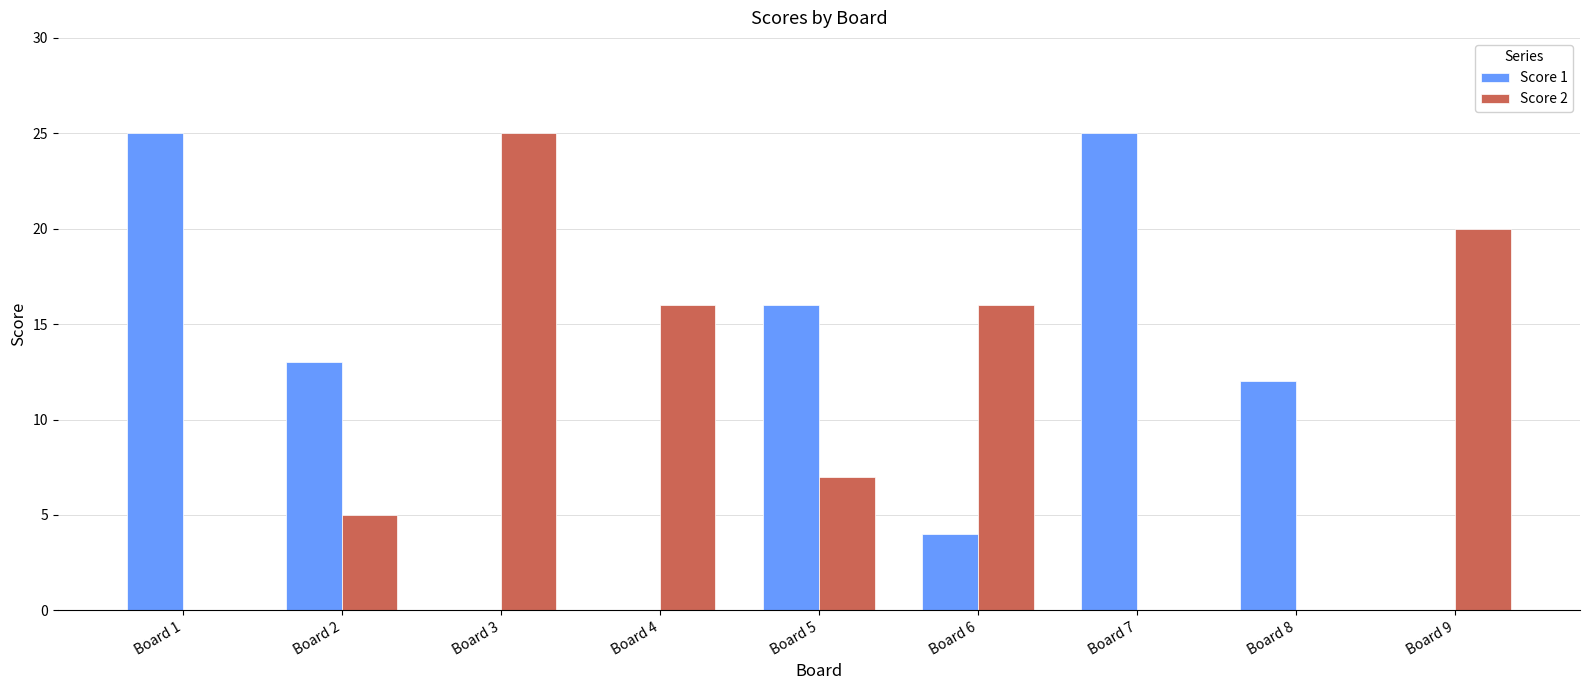

Count the Score 1 values in the range 0 to 16.

7